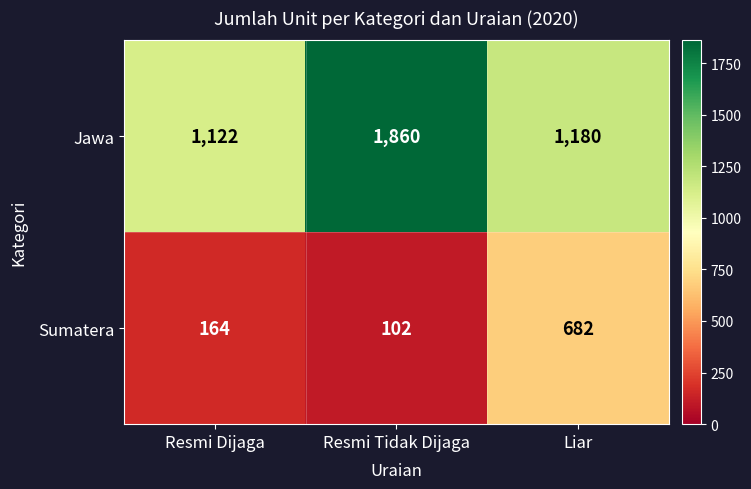

List the series in order of their overall mean, highest first.

Jawa, Sumatera